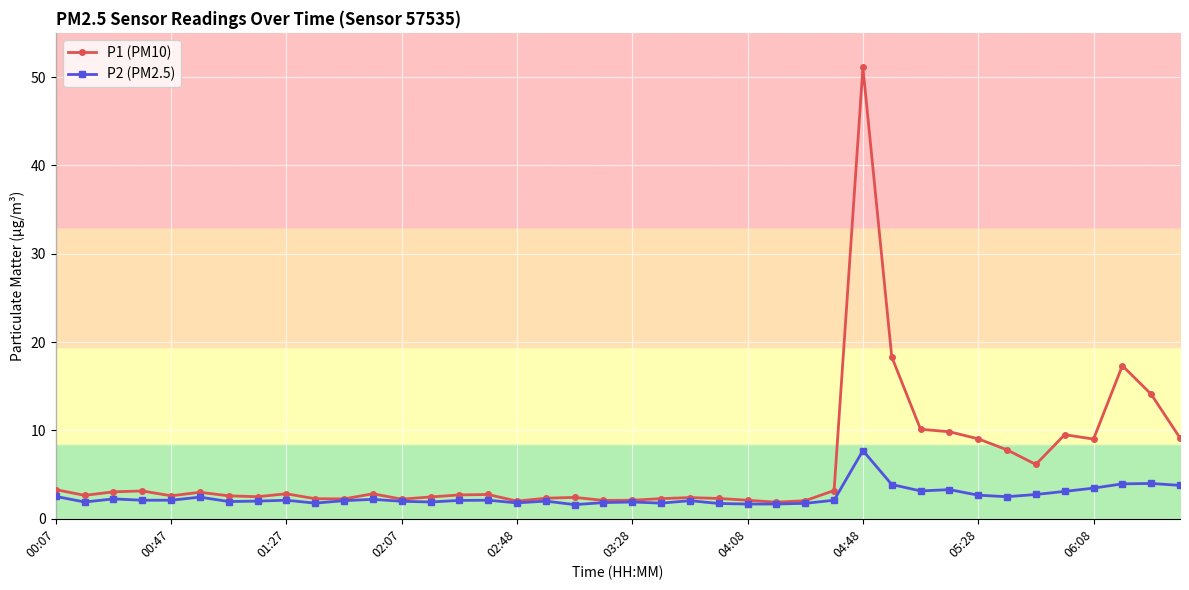

True or false: P1 (PM10) has more than 2 interior local peaks.

True